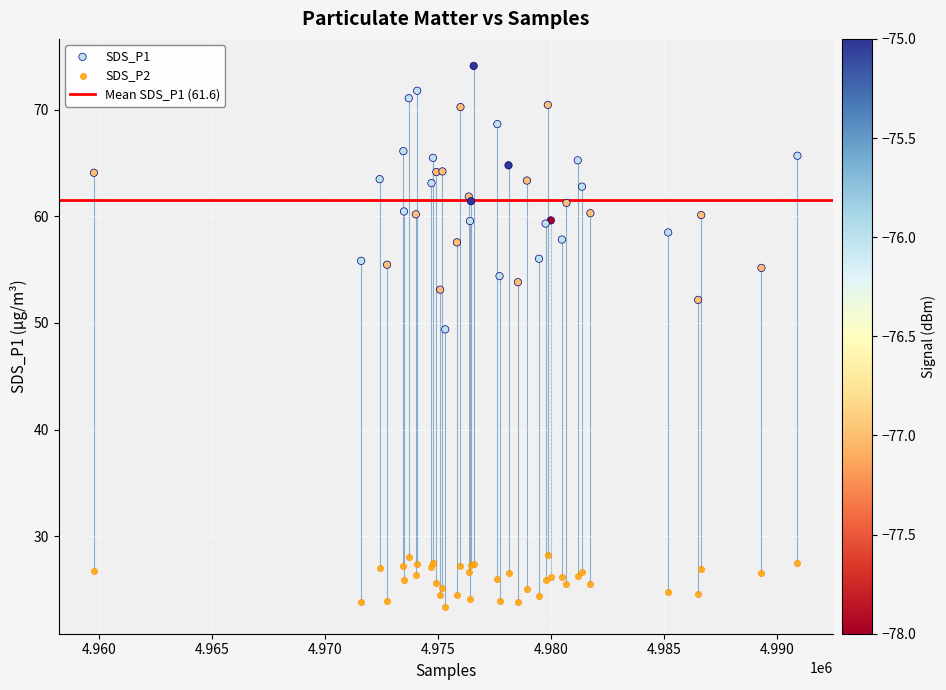

Across all series, what Y value is closest to 48?

49.4